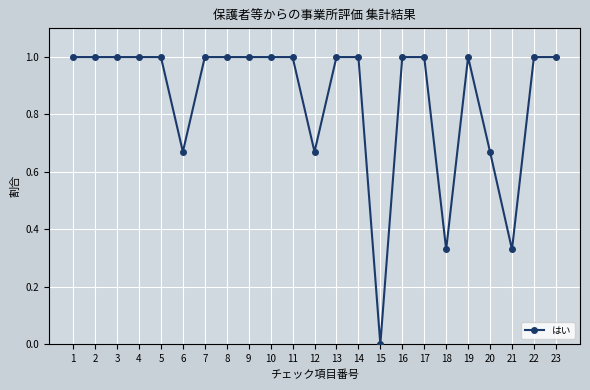

What is the average value?

0.9